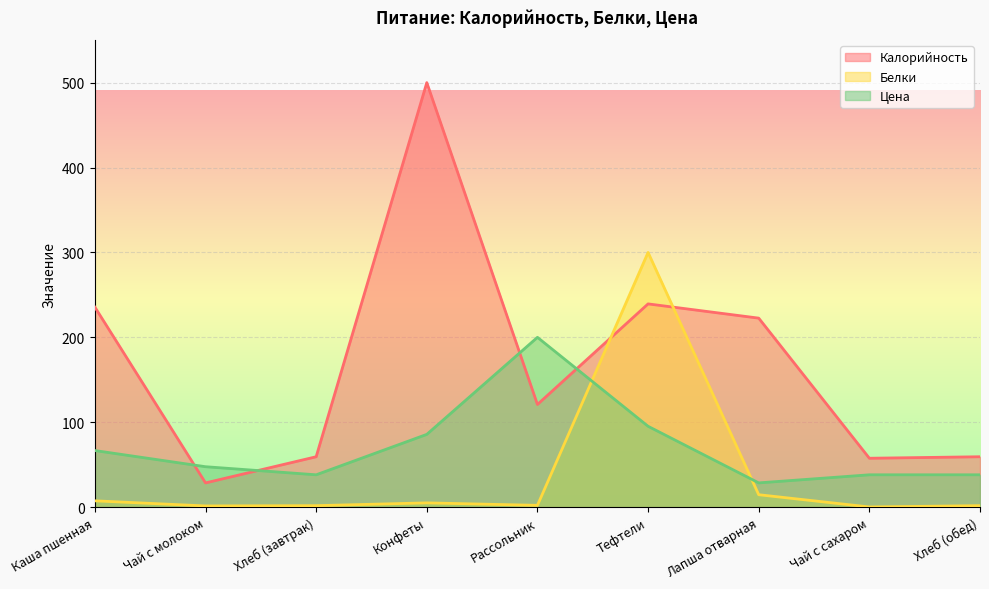

What is the difference between the second highest and minimum values in the Цена series?

66.7